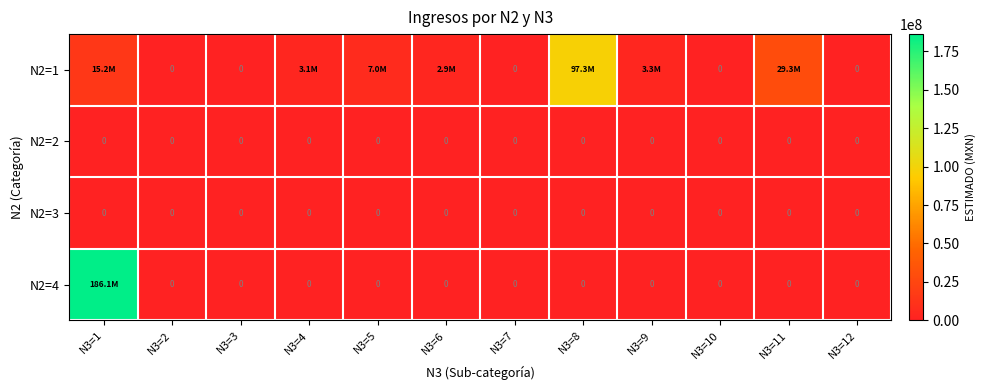

At which label does N2=2 reach its minimum?

N3=1